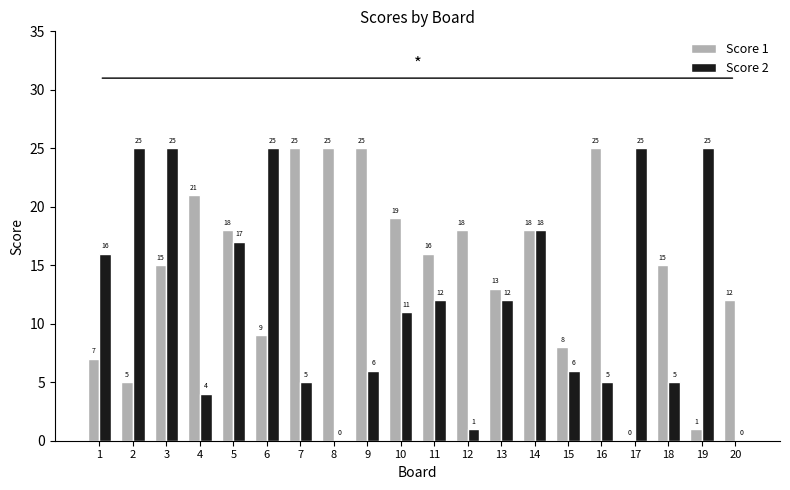

Reading left to right, transcribe all the data shown in this chart.

Score 1: 7	5	15	21	18	9	25	25	25	19	16	18	13	18	8	25	0	15	1	12
Score 2: 16	25	25	4	17	25	5	0	6	11	12	1	12	18	6	5	25	5	25	0